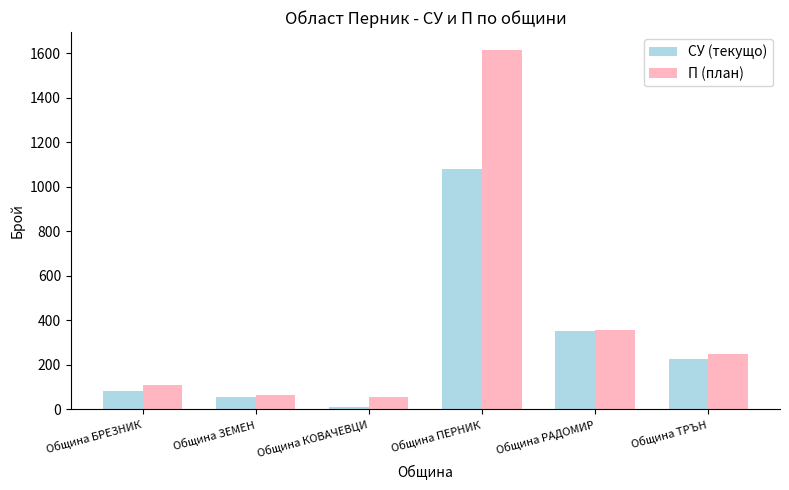

What is the minimum value for П (план)?

54